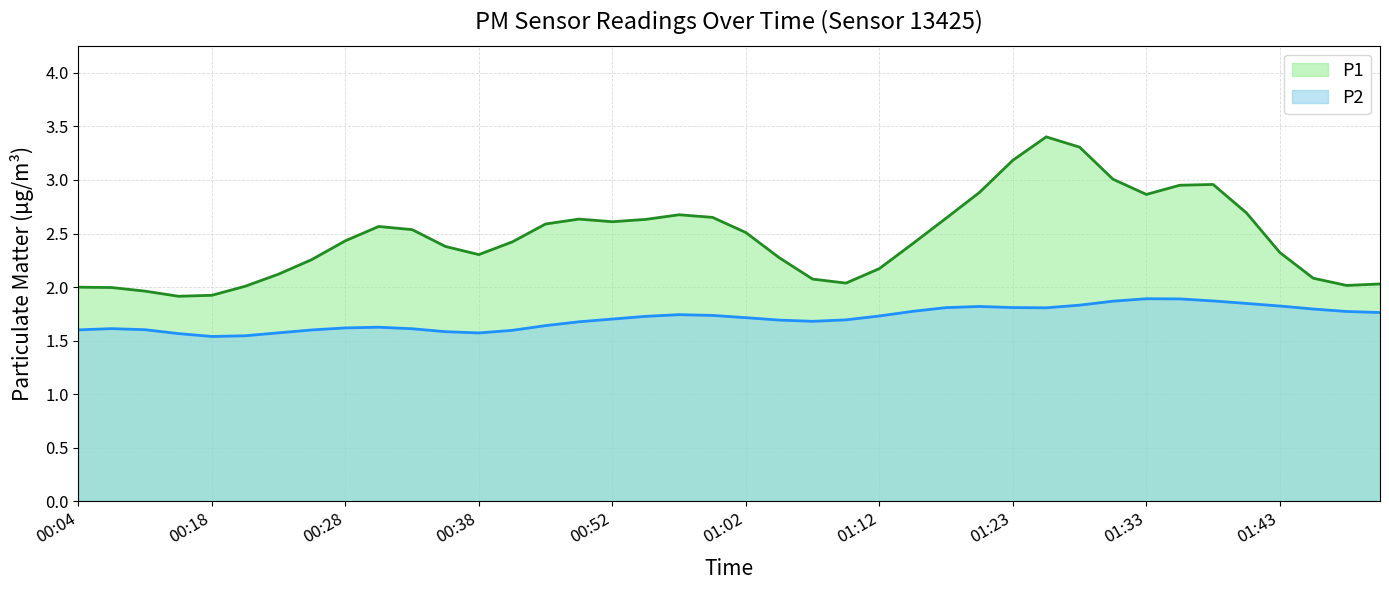

In P1, how many points are higher than both neighbors (excluding endpoints)?

5